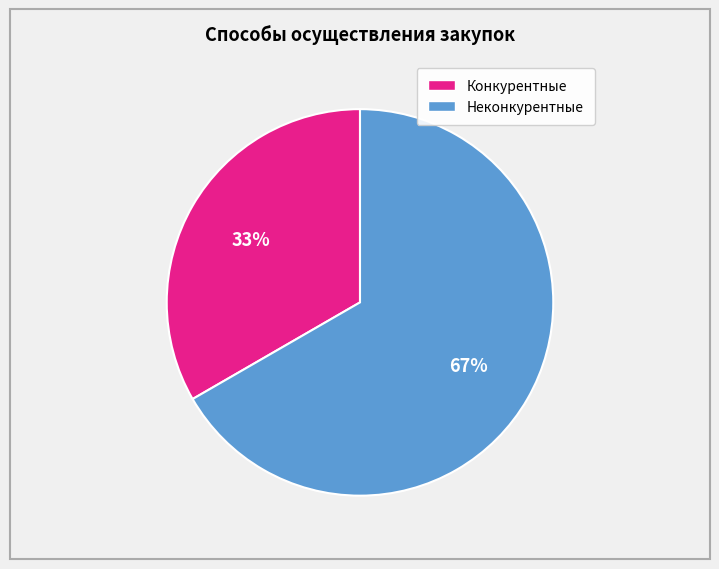

To the nearest percent, what is the average slice percentage?

50%